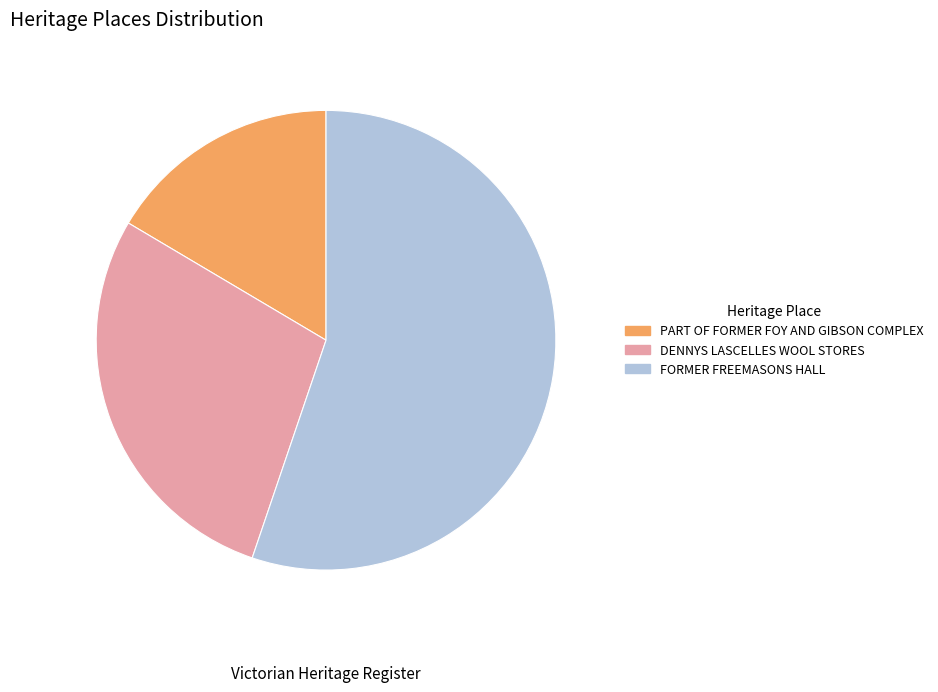

Which category accounts for the majority?

FORMER FREEMASONS HALL